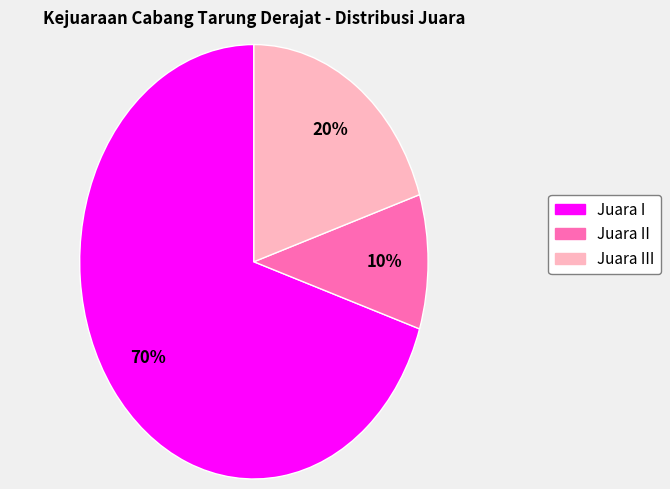

Which category has the smallest portion of the pie?

Juara II